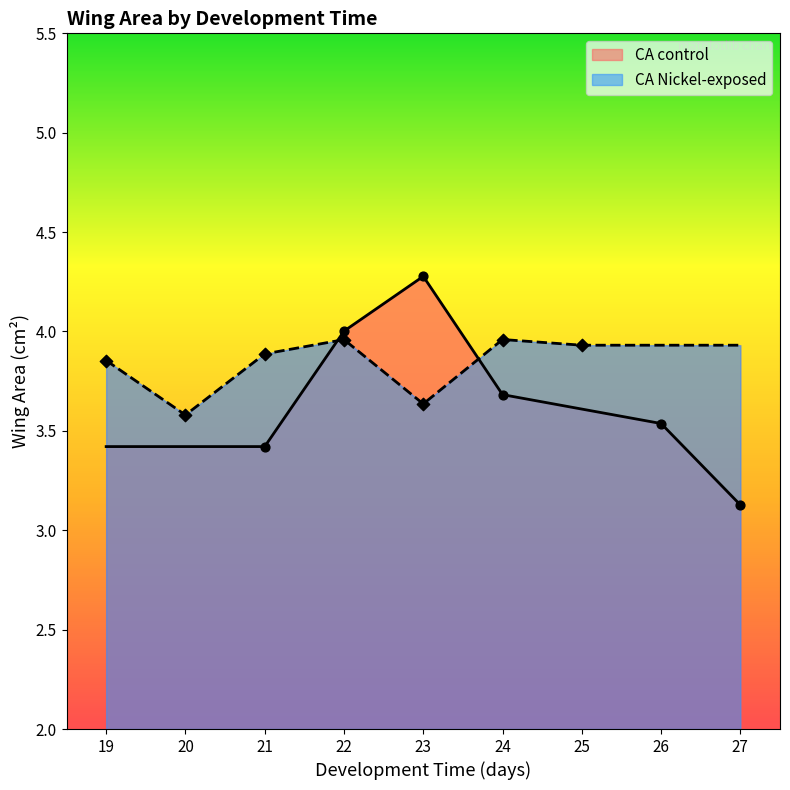

Which series reaches the minimum Y coordinate?

CA_Ni